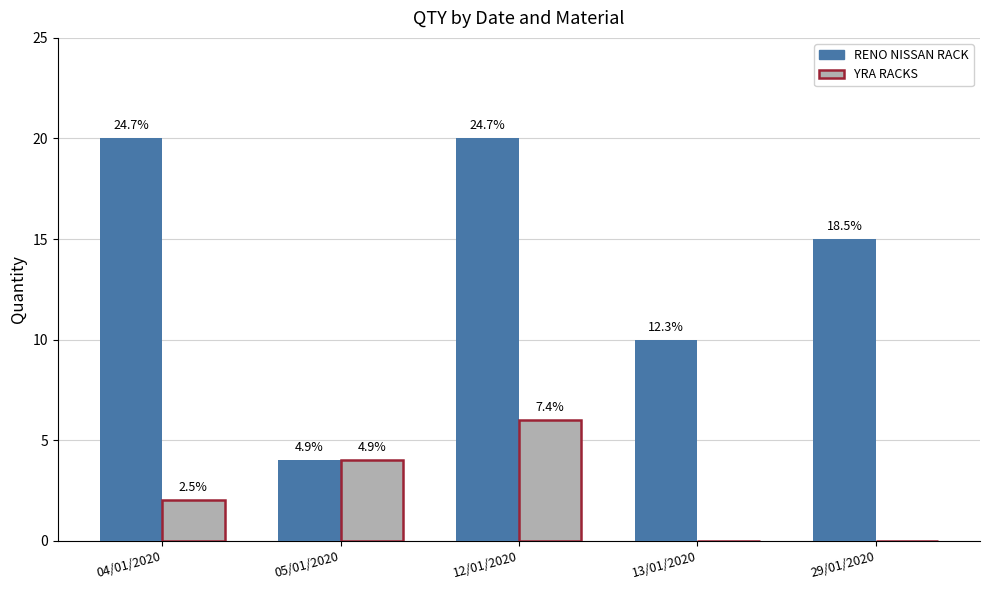

Does the chart contain stacked bars?

No